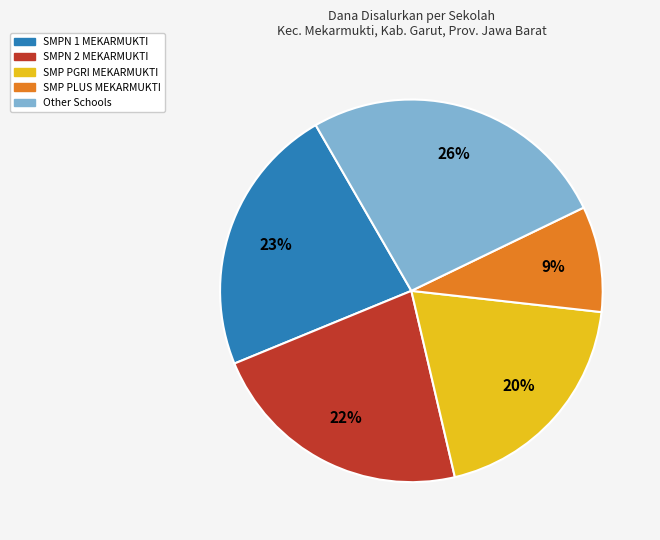

To the nearest percent, what portion does SMPN 1 MEKARMUKTI represent?

23%